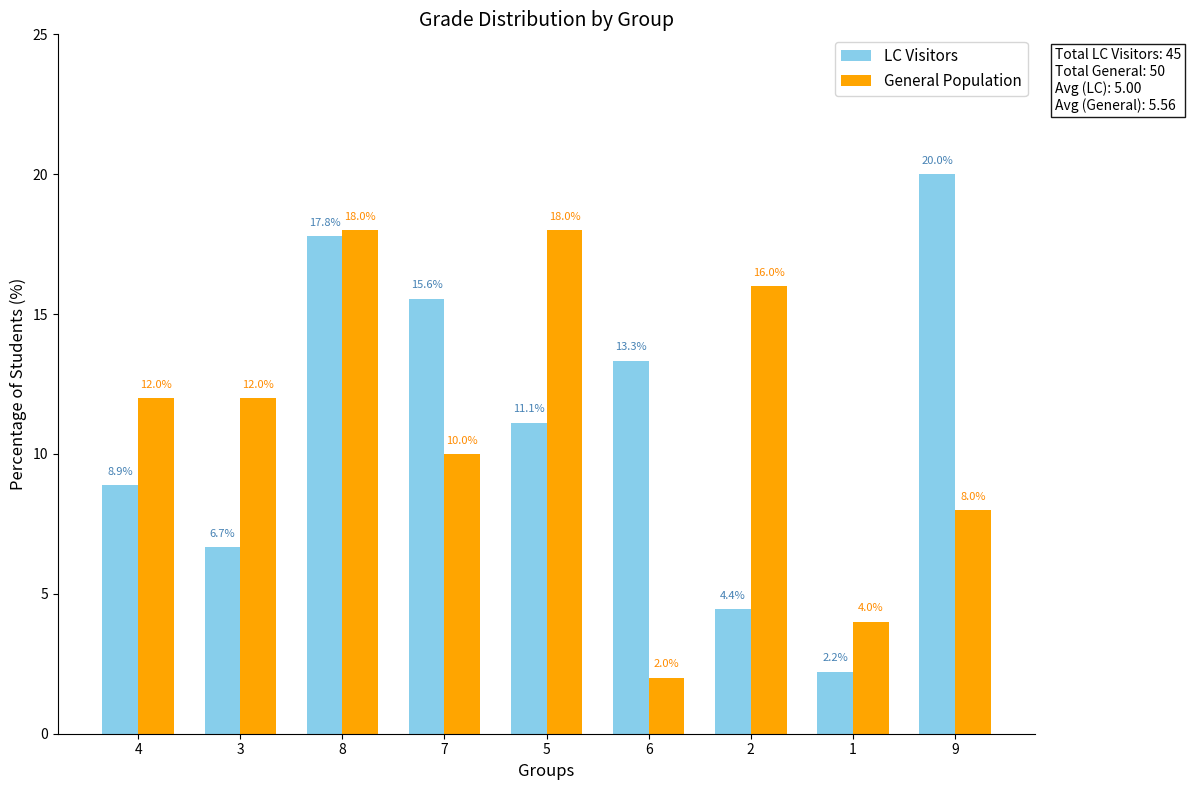

What is the approximate value of General Population at 6?

2.0